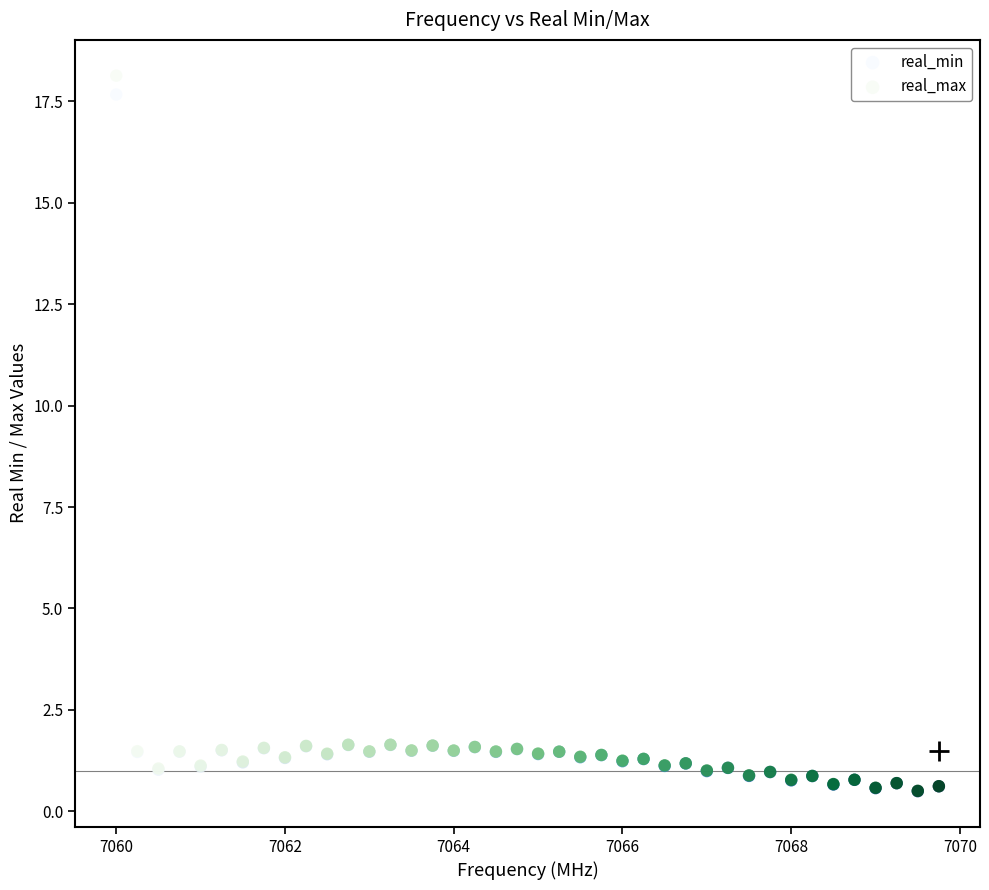

What are all the series names shown in the legend?

real_min, real_max